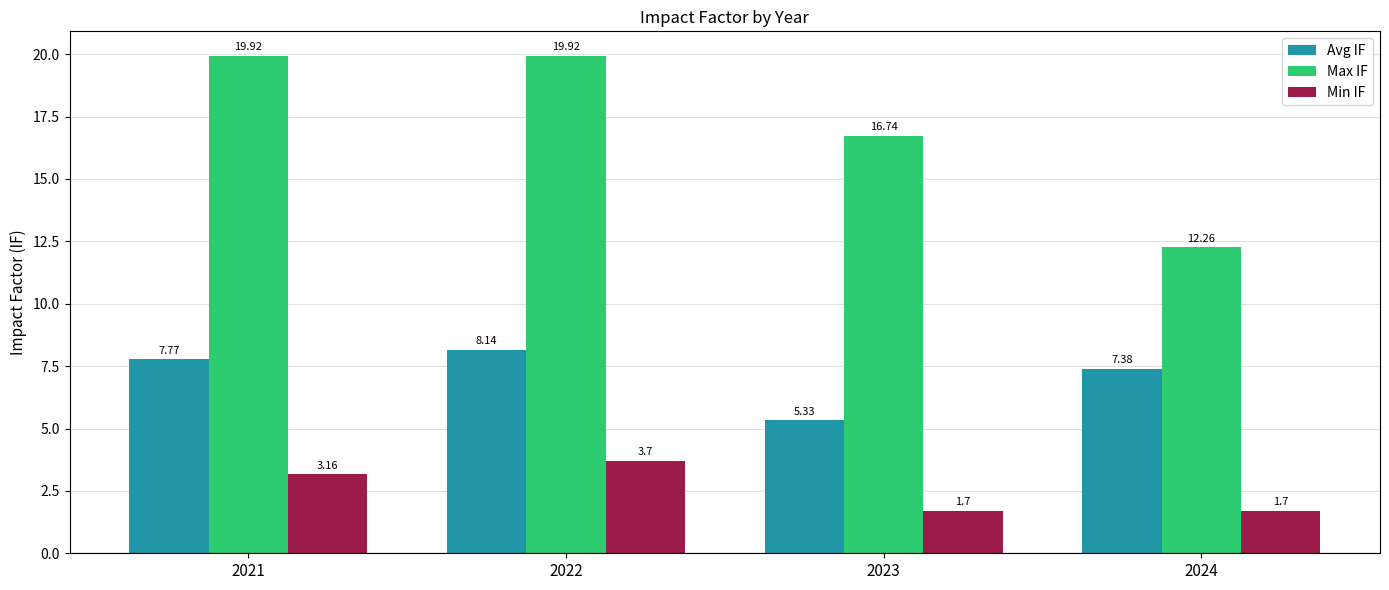

What are all the series names shown in the legend?

Avg IF, Max IF, Min IF